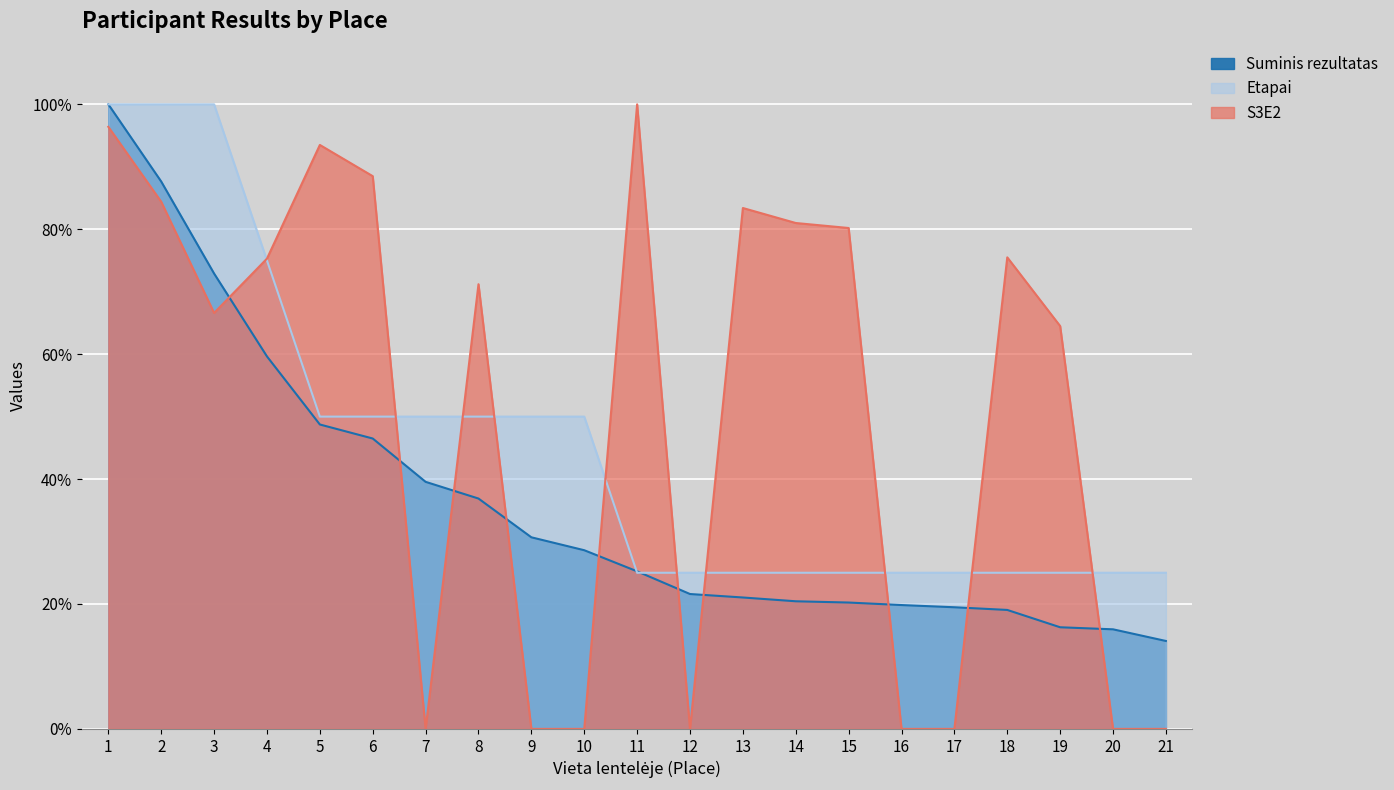

At which label is Suminis rezultatas closest to 57?

4